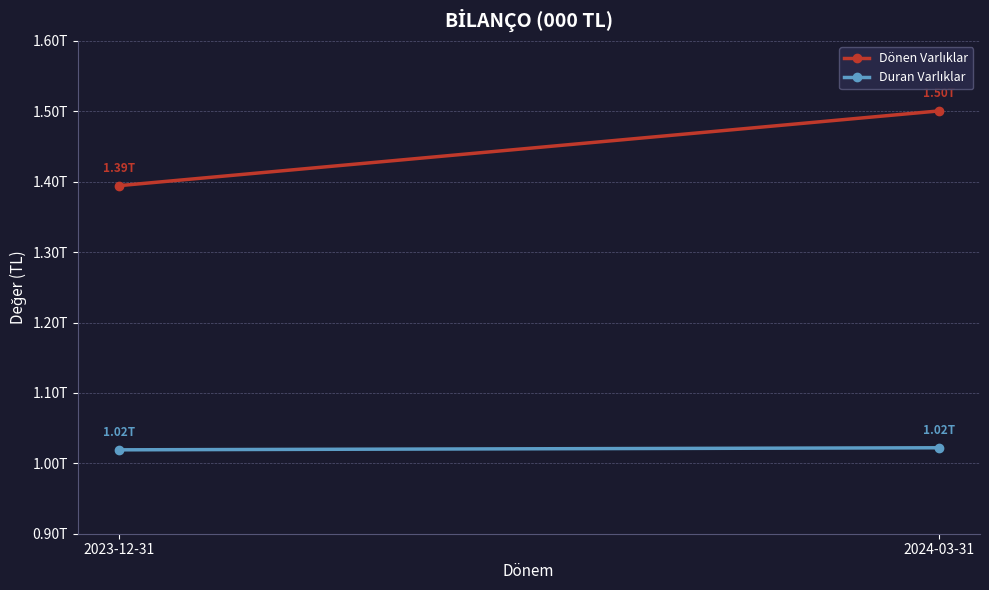

Rank the categories by Duran Varlıklar value from highest to lowest.

2024-03-31, 2023-12-31